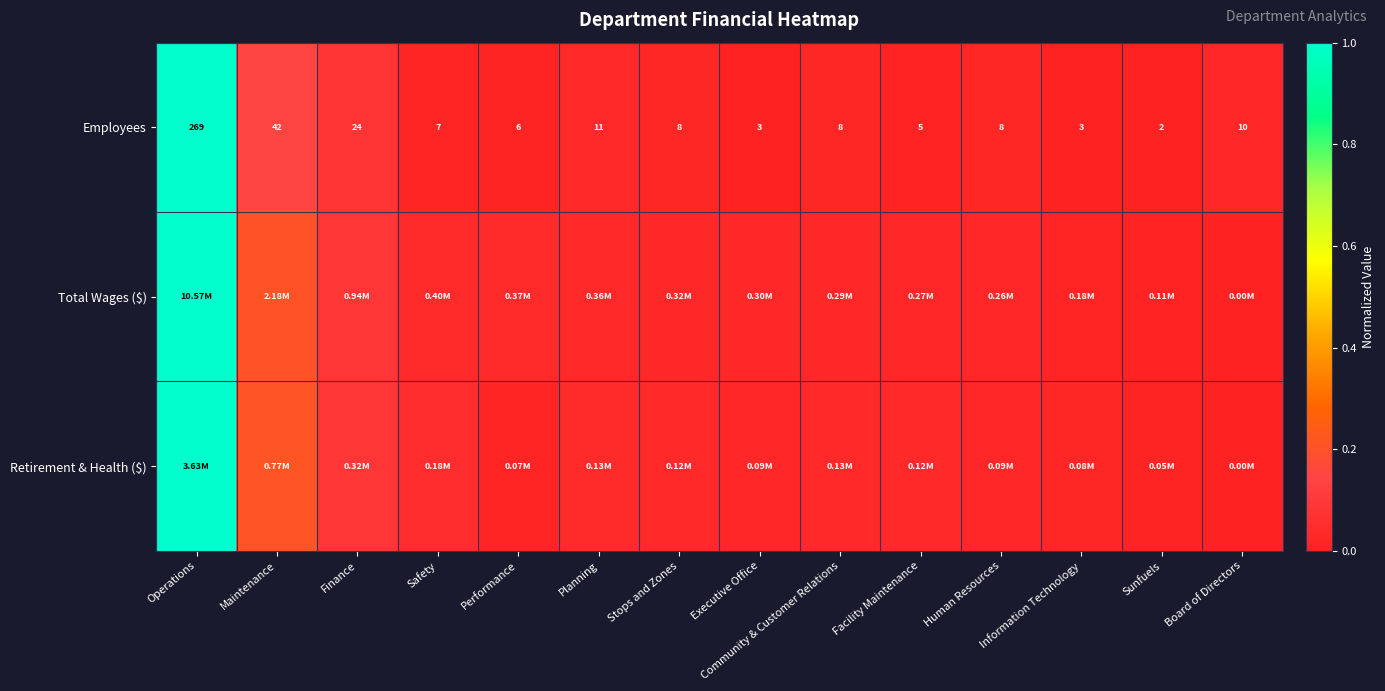

At how many categories does at least one series exceed 0?

14